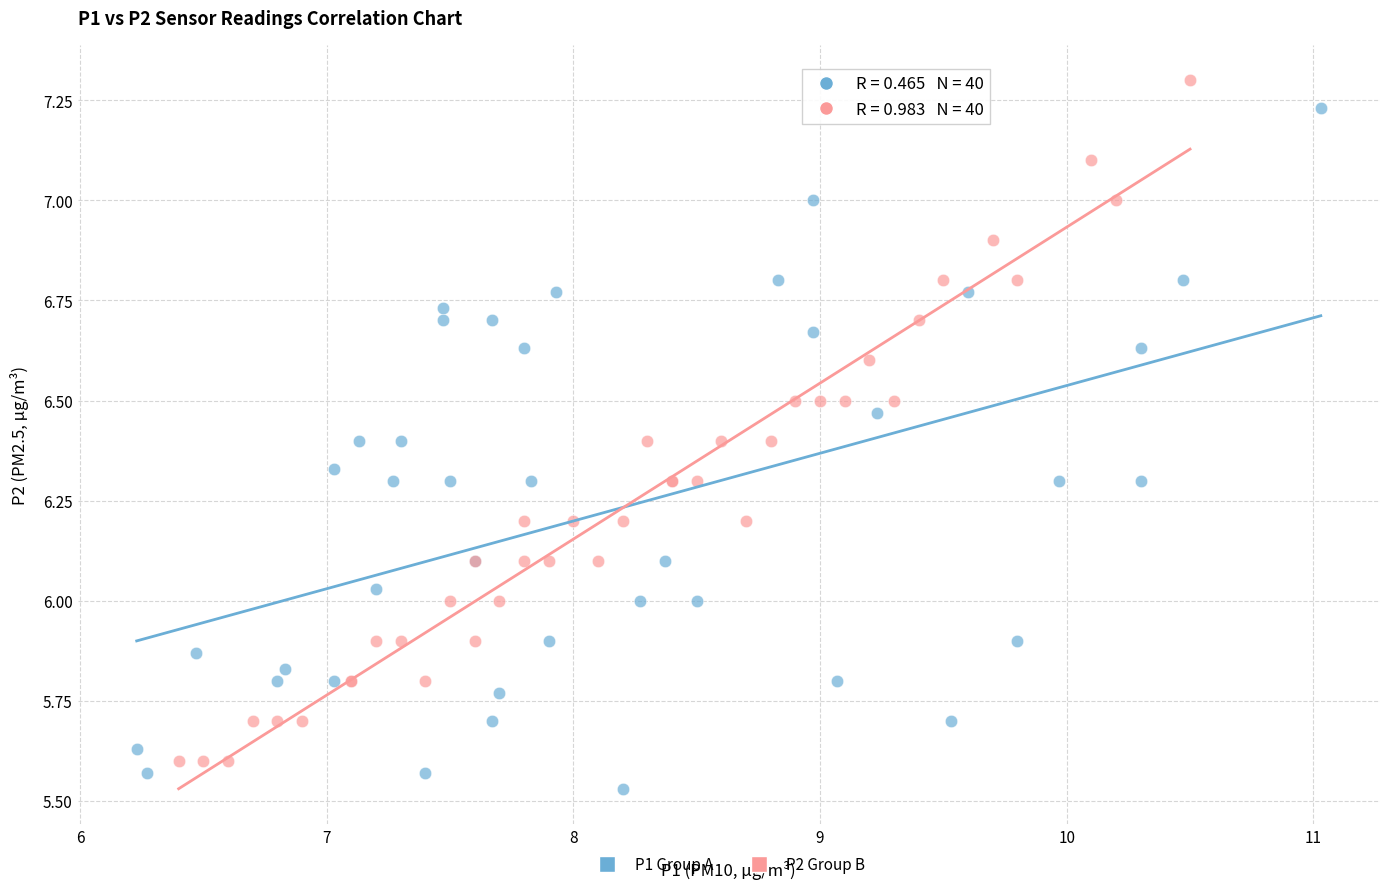

What are all the series names shown in the legend?

P1 Group A, P2 Group B